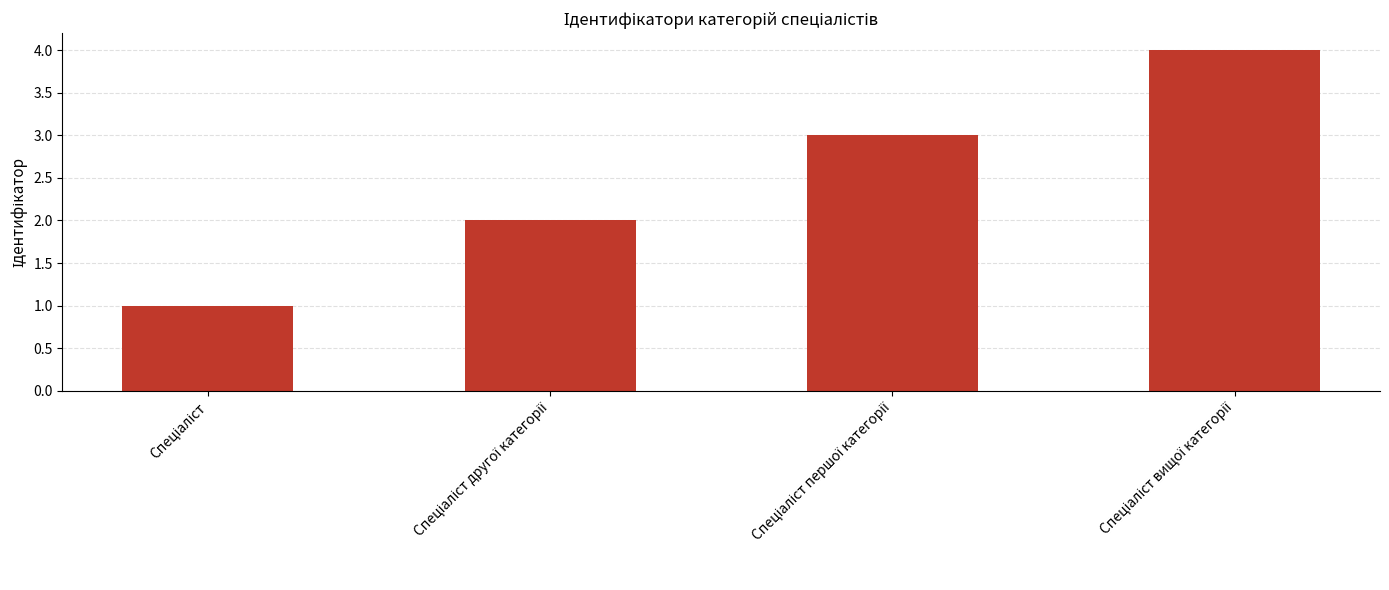

What is the greatest value displayed?

4